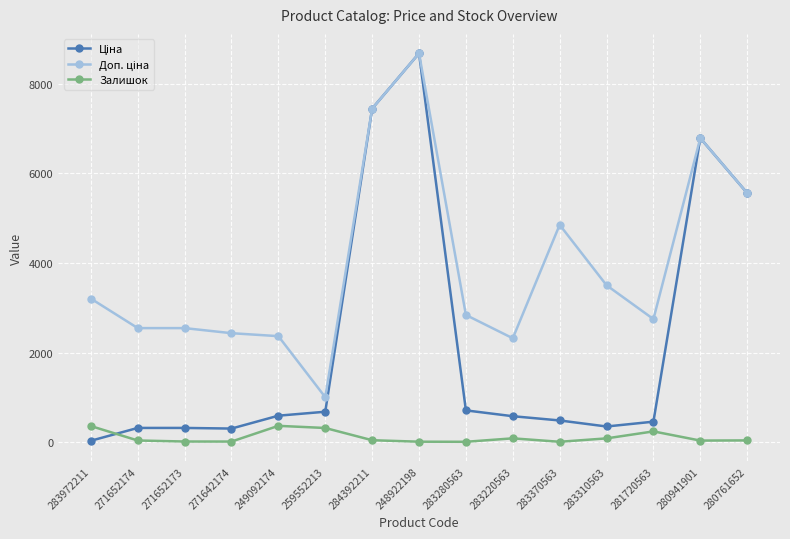

At which category is the sum across all series the highest?

248922198